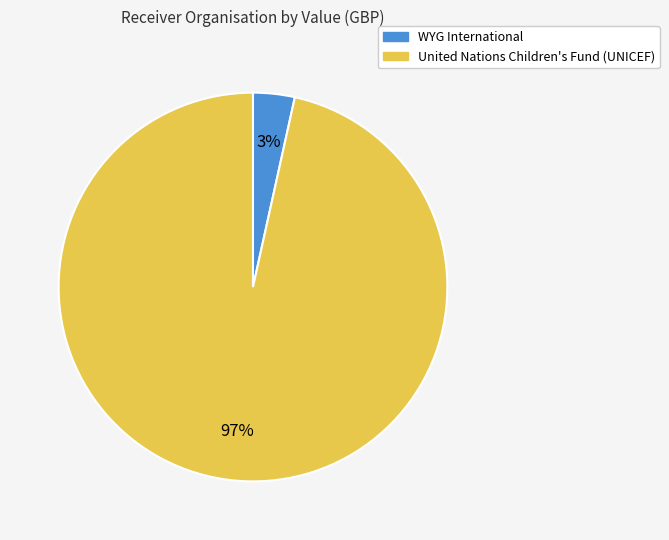

How many segments does this pie chart have?

2